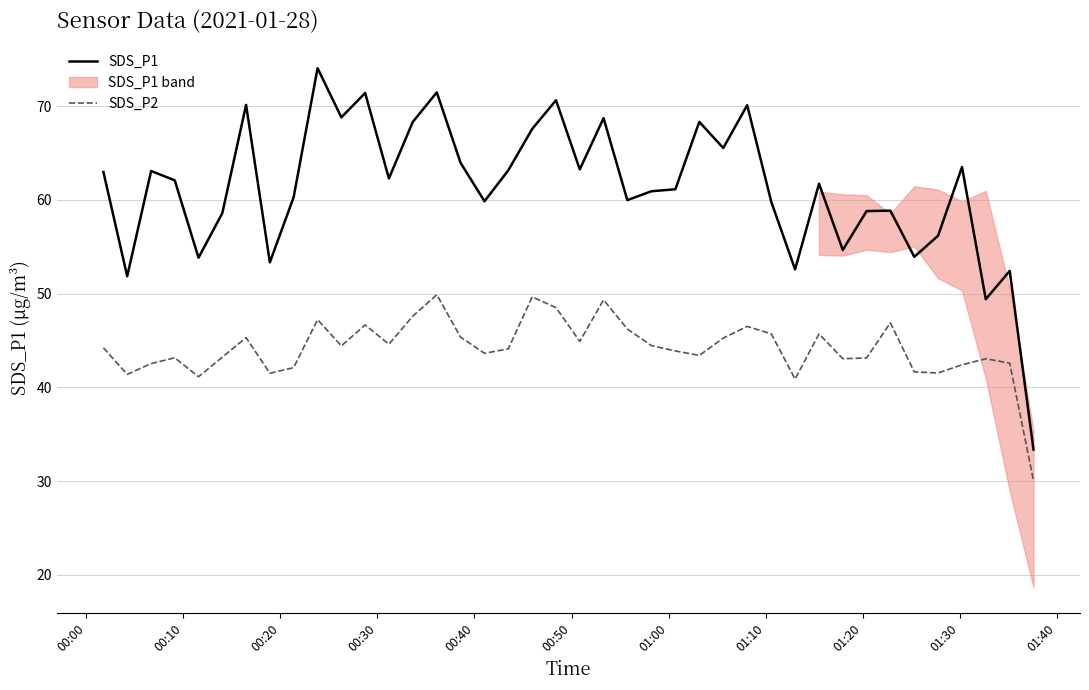

At how many categories does at least one series exceed 68?

10